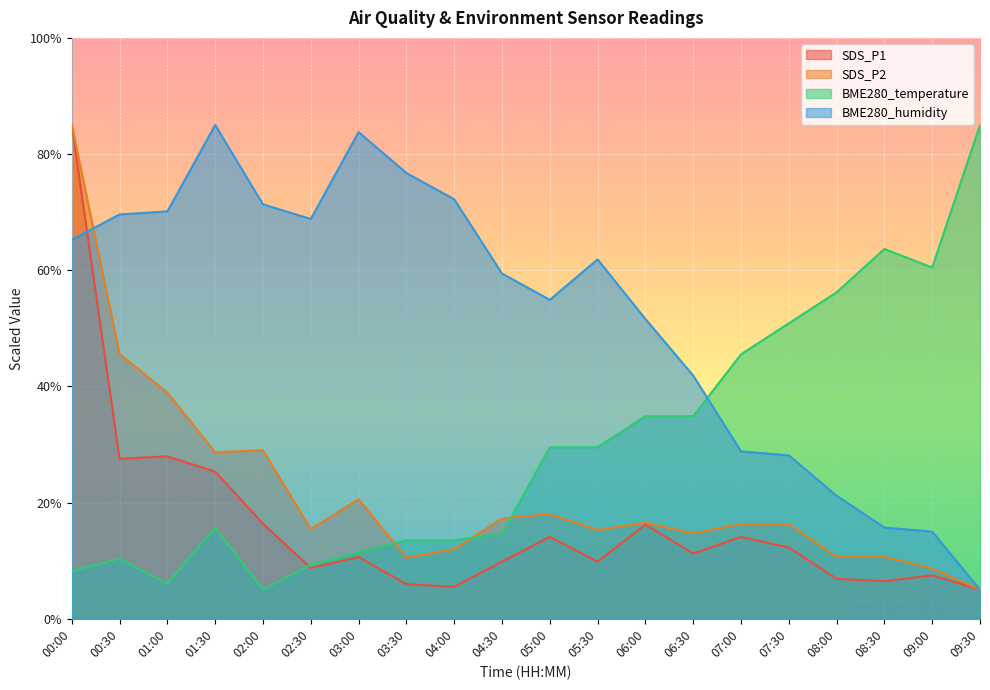

Rank the series by their maximum value, from lowest to highest.

SDS_P1, SDS_P2, BME280_temperature, BME280_humidity